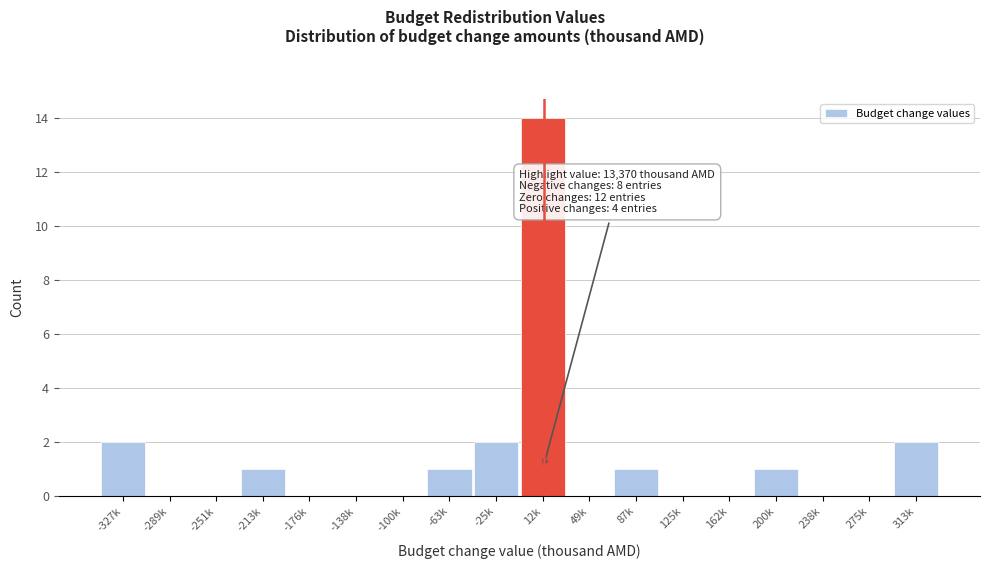

Reading right to left, transcribe all the data shown in this chart.

313k=2	275k=0	238k=0	200k=1	162k=0	125k=0	87k=1	49k=0	12k=14	-25k=2	-63k=1	-100k=0	-138k=0	-176k=0	-213k=1	-251k=0	-289k=0	-327k=2